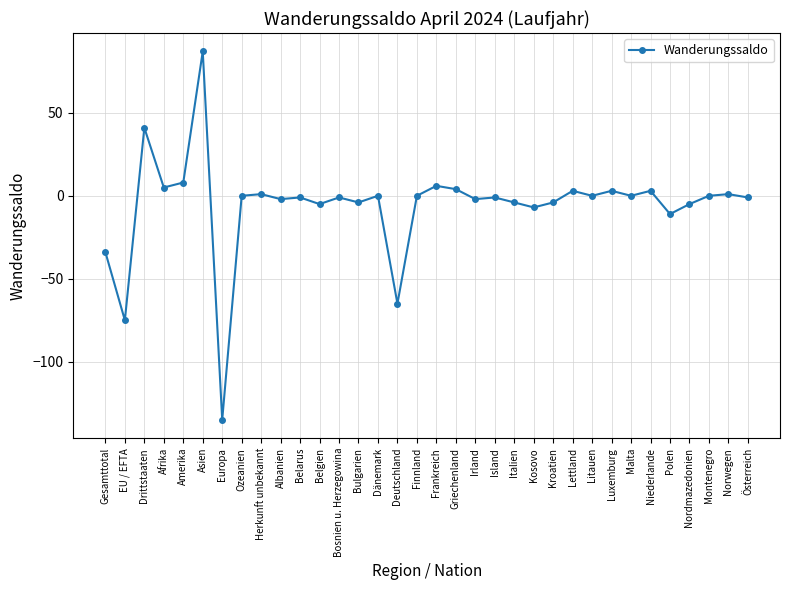

What is the difference between the second highest and second lowest values?

116